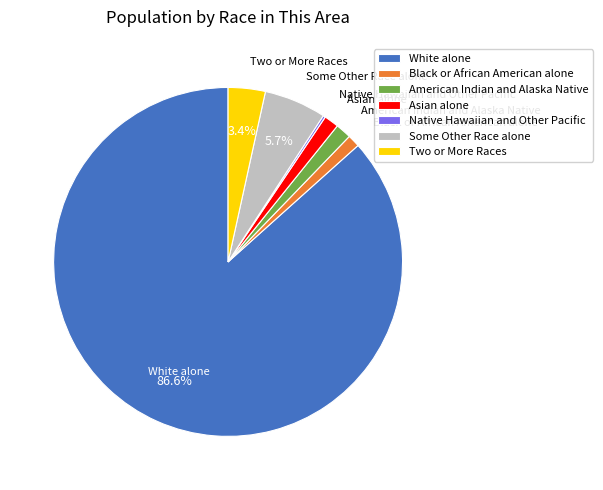

To the nearest percent, what is the average slice percentage?

14%